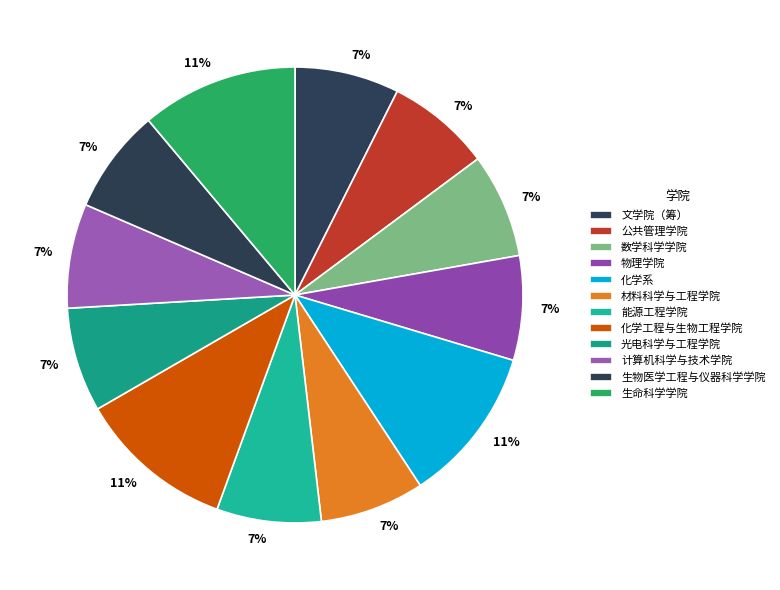

What percentage is the 数学科学学院 slice, to the nearest percent?

7%